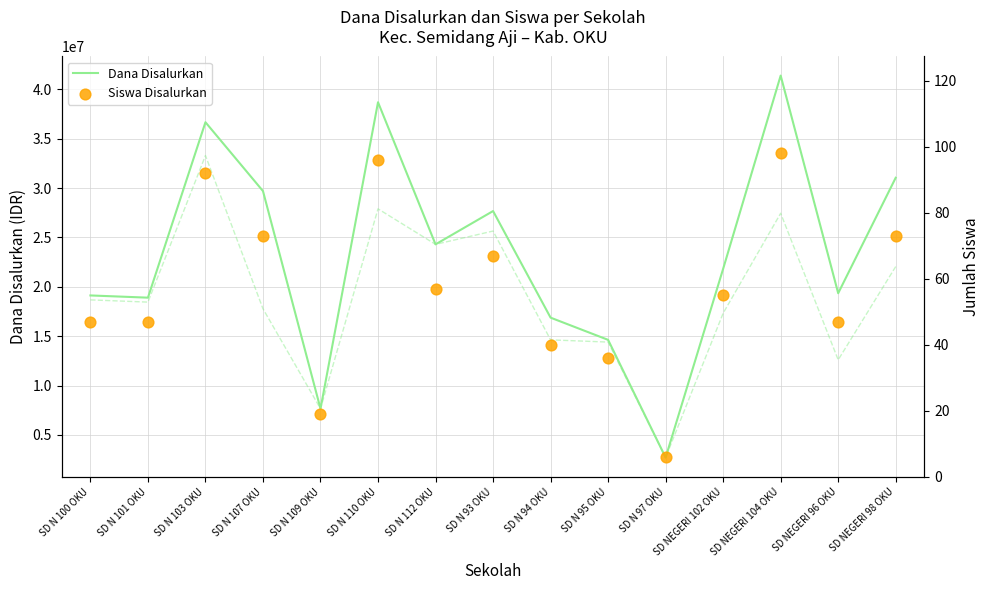

Is the value of Siswa Disalurkan at SD N 93 OKU greater than the value of Dana Pemberian at SD N 94 OKU?

No